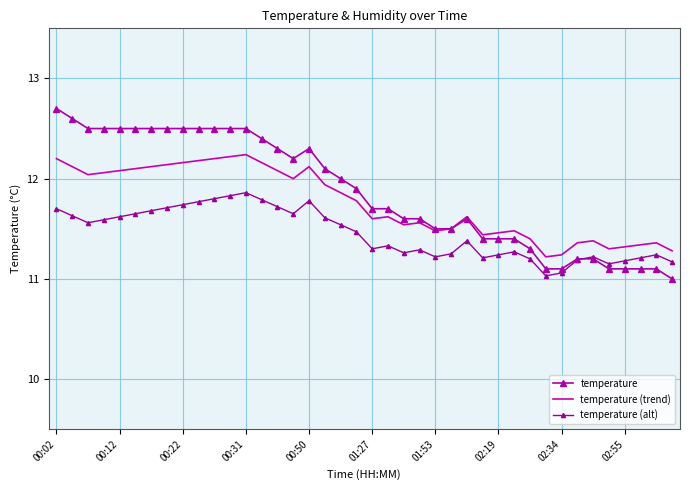

True or false: temperature and temperature (trend) cross at least once.

False